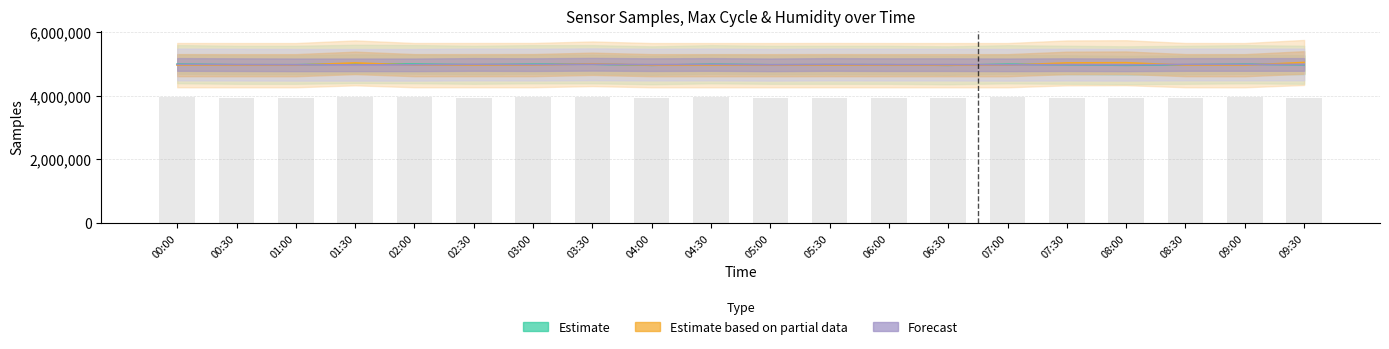

What is the value of the Estimate based on partial data bar at the 1st from the left?

4963386.2